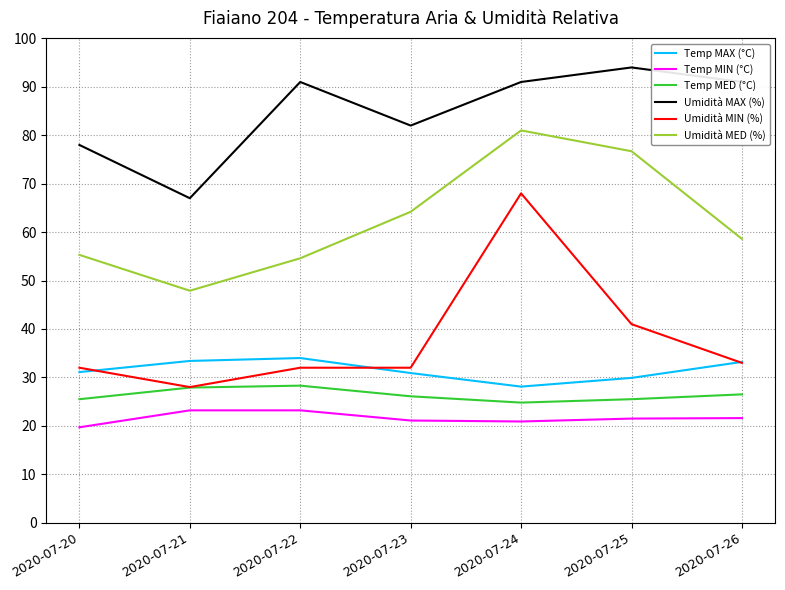

What is the maximum value for Umidità MIN (%)?

68.0